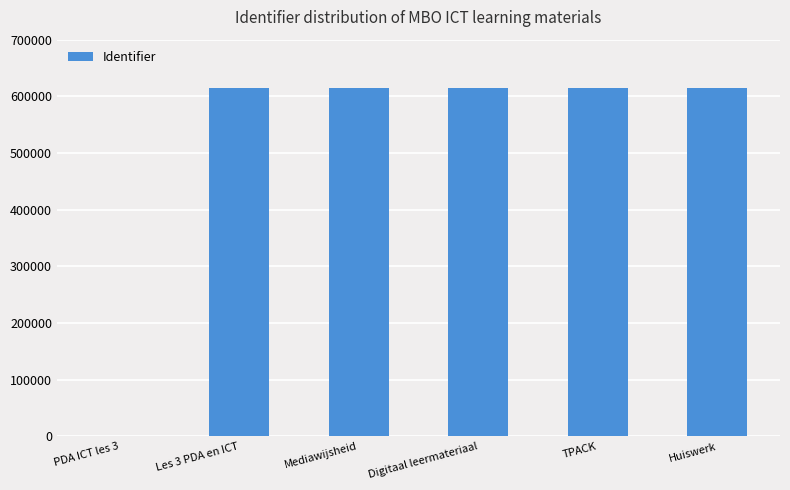

What is the ratio of the value at TPACK to the value at Huiswerk?

1.0